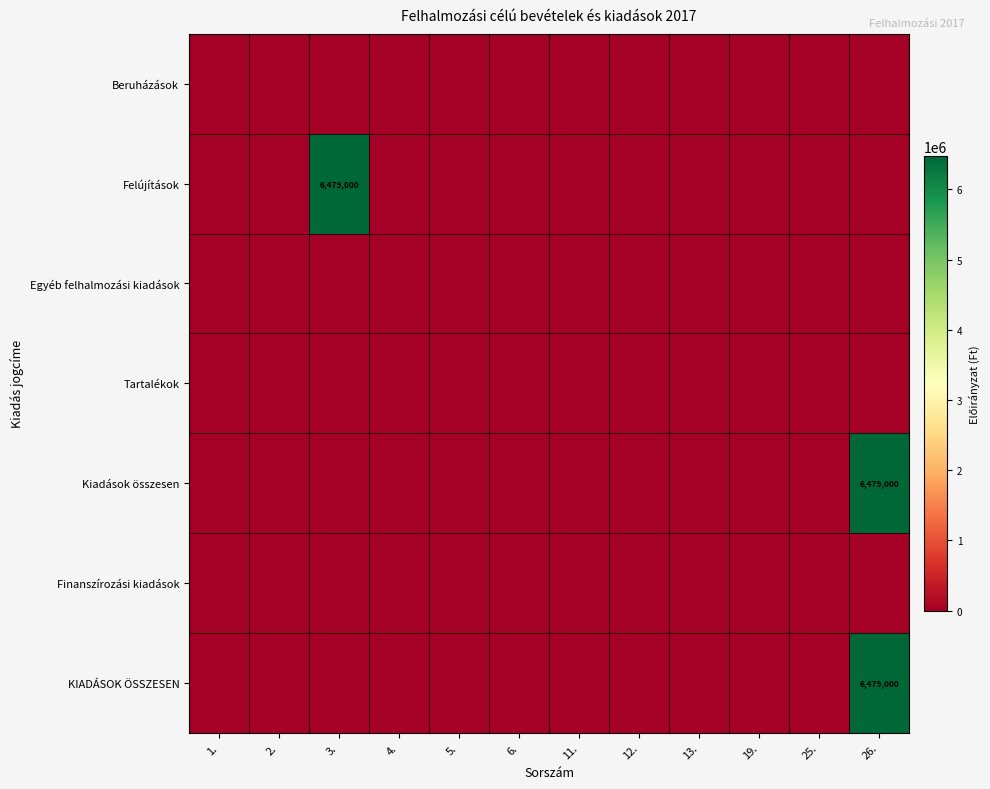

Between 5. and 2., which is larger?

5.